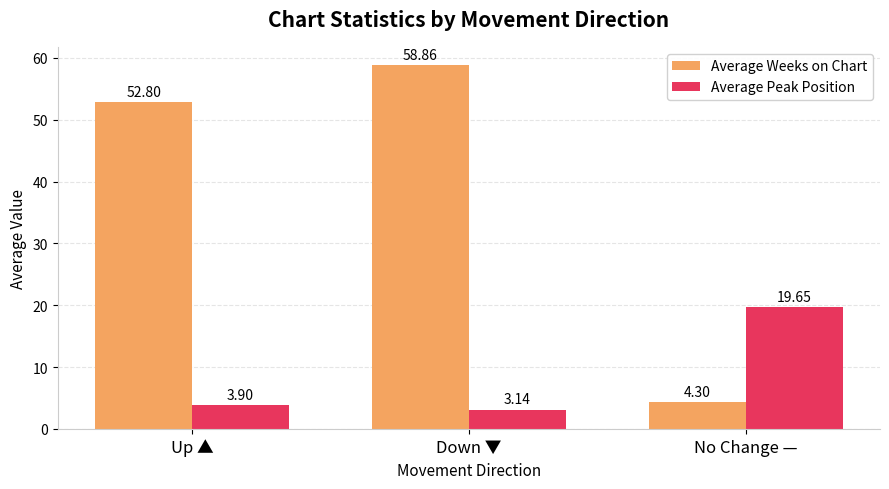

Are the bars grouped side by side (vs. stacked)?

Yes